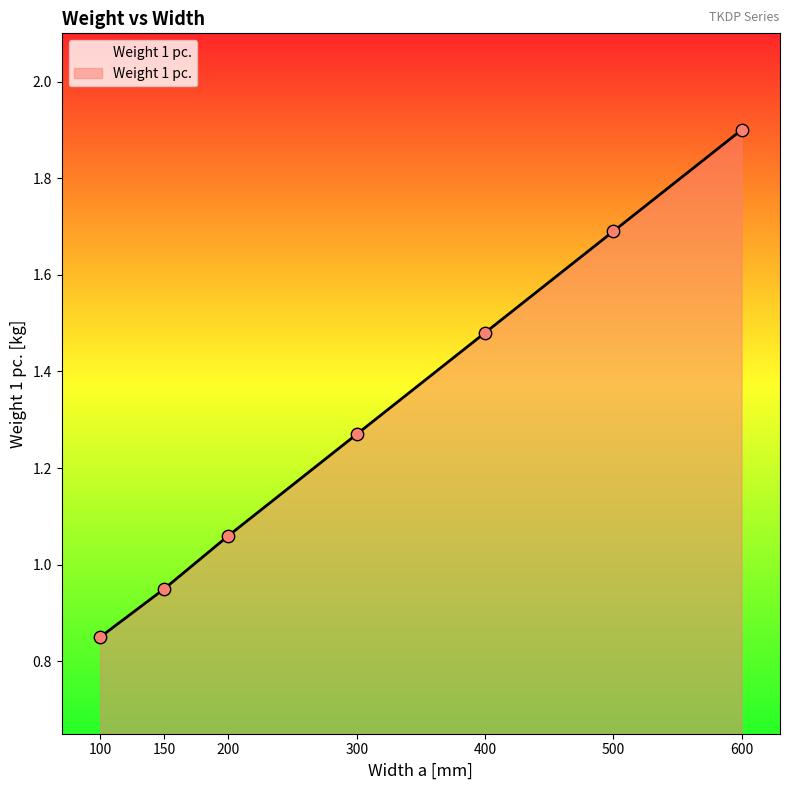

What is the change in value from 150 to 300?

+0.3